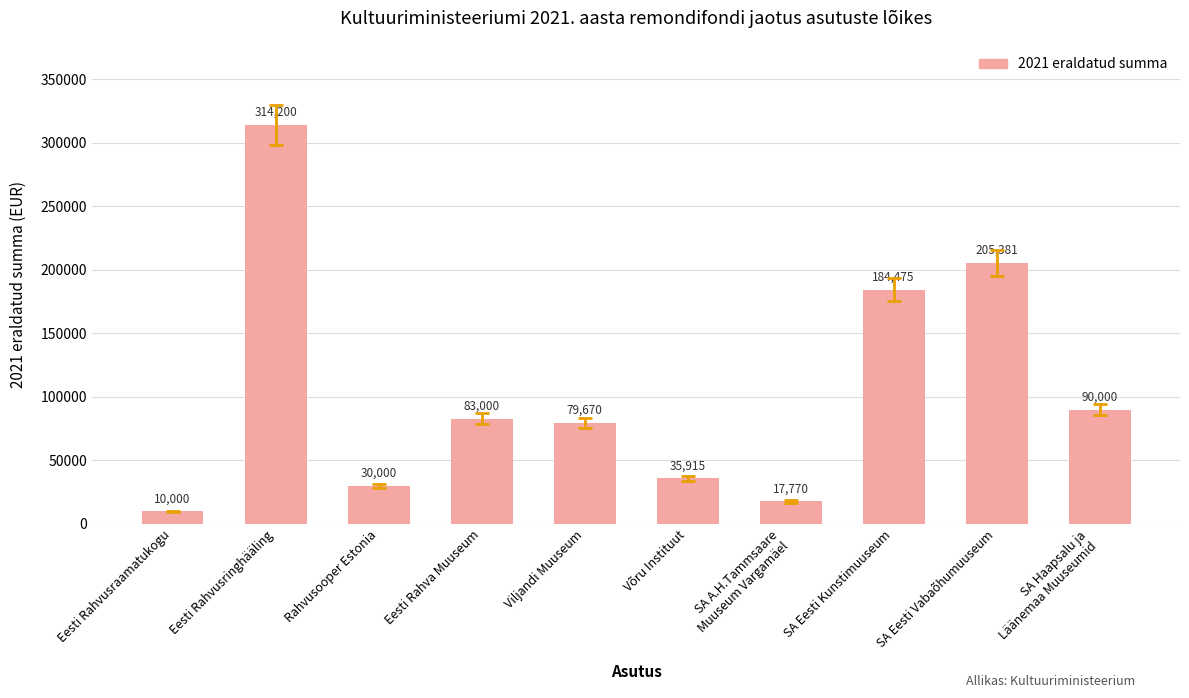

List the labels in order of value, largest first.

Eesti Rahvusringhääling, SA Eesti Vabaõhumuuseum, SA Eesti Kunstimuuseum, SA Haapsalu ja
Läänemaa Muuseumid, Eesti Rahva Muuseum, Viljandi Muuseum, Võru Instituut, Rahvusooper Estonia, SA A.H.Tammsaare
Muuseum Vargamäel, Eesti Rahvusraamatukogu